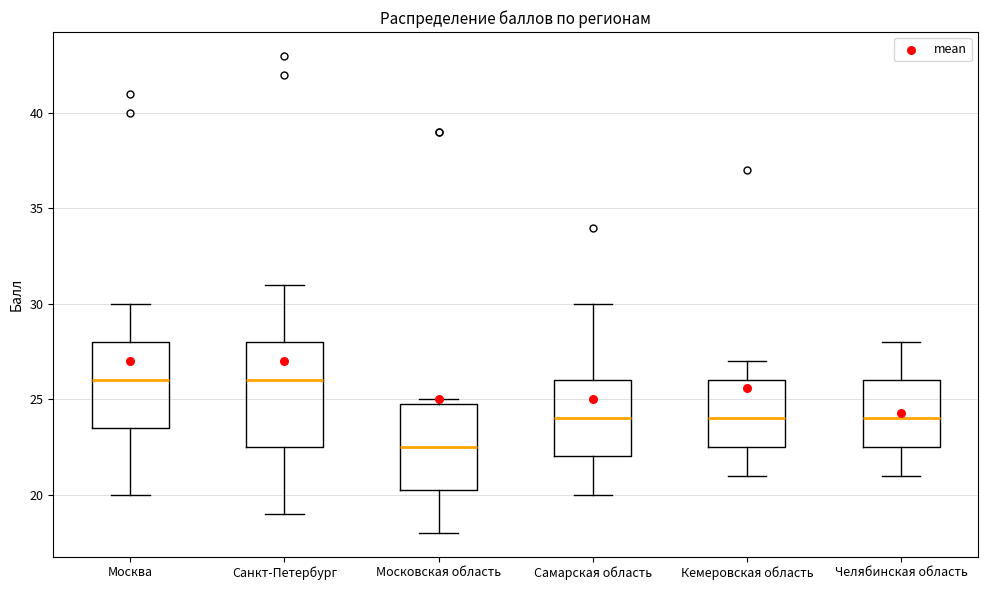

Reading left to right, transcribe this box plot: for each box, give where its median line is, the range the box spans, and where its two whiskers end, as read against the y-axis. The values are not printed on the chart, so give them approximately, as read against the axis.

Москва: median 26.0, box 23.5 to 28.0, whiskers 20.0 to 30.0
Санкт-Петербург: median 26.0, box 22.5 to 28.0, whiskers 19.0 to 31.0
Московская область: median 22.5, box 20.5 to 25.0, whiskers 18.0 to 25.0 (just above the box's upper edge)
Самарская область: median 24.0, box 22.0 to 26.0, whiskers 20.0 to 30.0
Кемеровская область: median 24.0, box 22.5 to 26.0, whiskers 21.0 to 27.0
Челябинская область: median 24.0, box 22.5 to 26.0, whiskers 21.0 to 28.0